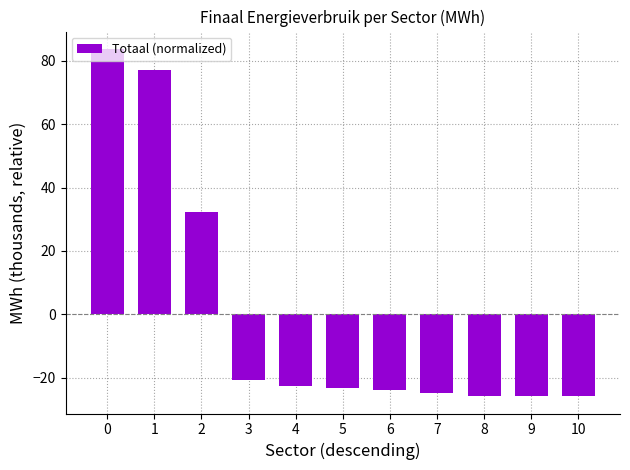

Reading left to right, extract all data points from this chart.

0=83.8	1=77.1	2=32.3	3=-20.8	4=-22.7	5=-23.4	6=-24.0	7=-24.9	8=-25.8	9=-25.8	10=-25.8